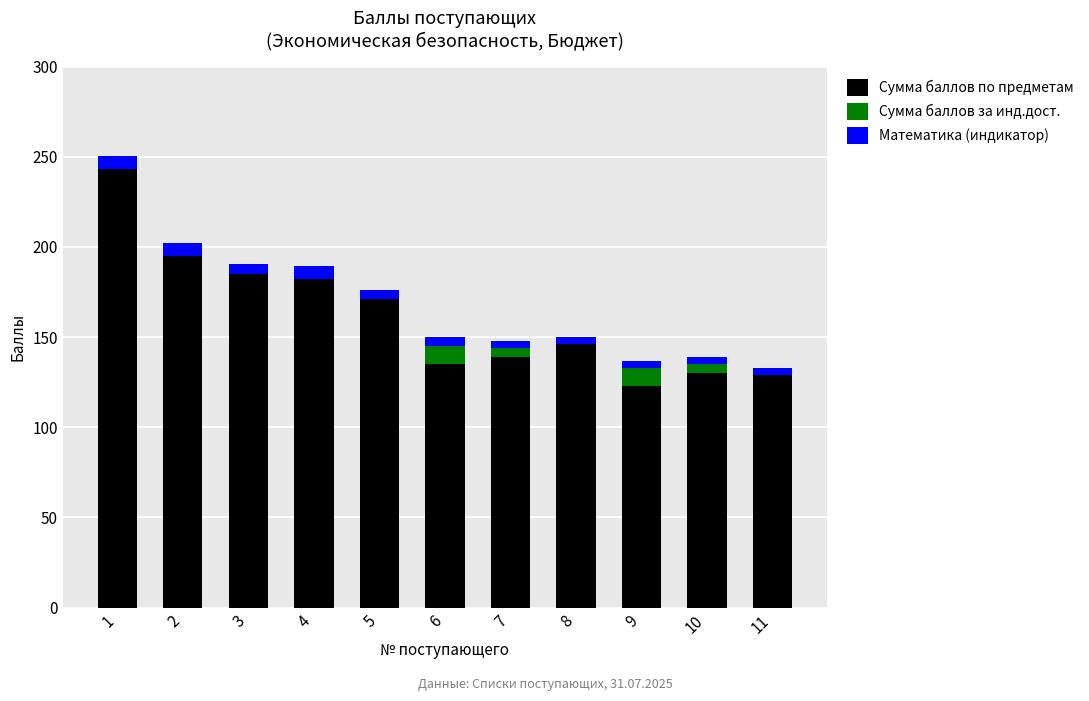

Are the bars grouped side by side (vs. stacked)?

No